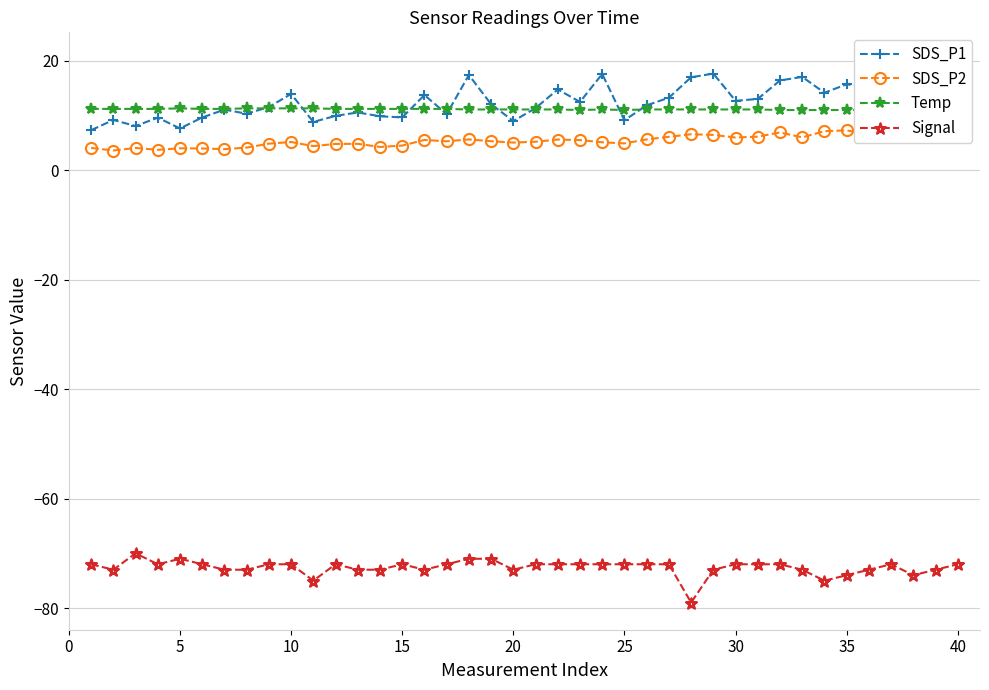

Is it true that Signal equals -99 at 20?

False